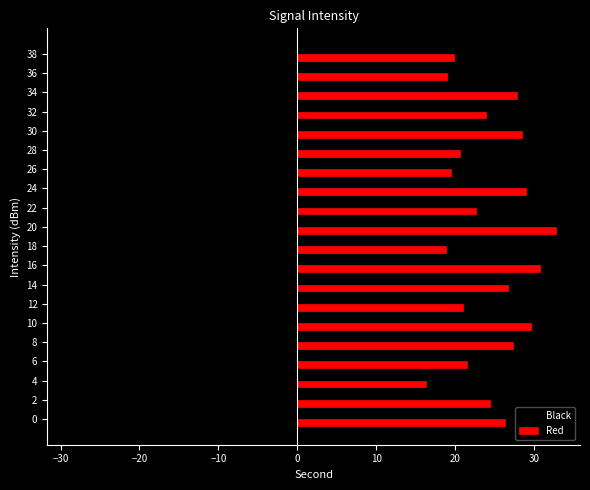

Count the number of data series in this chart.

2